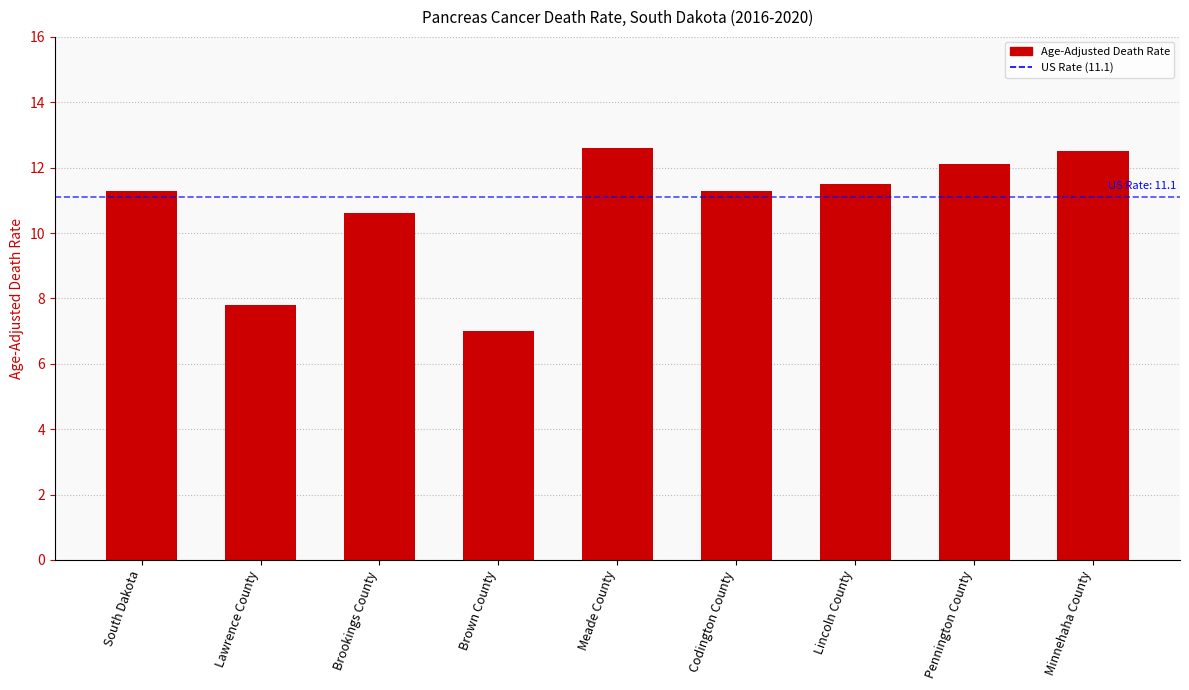

What is the sum of all values?

96.7